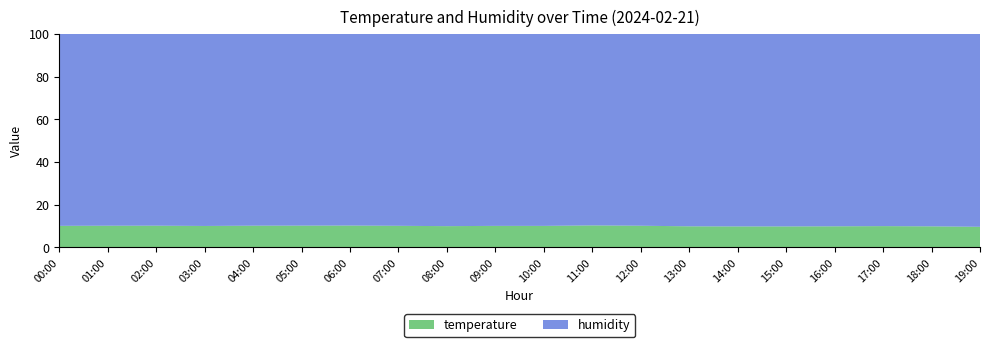

Reading right to left, transcribe all the data shown in this chart.

temperature: 9.3	9.3	9.4	9.4	9.4	9.4	9.4	9.5	9.5	9.5	9.5	9.6	9.6	9.6	9.6	9.7	9.7	9.7	9.7	9.8
humidity: 91.7	91.8	91.9	92.0	92.0	92.0	92.0	92.0	91.9	91.8	91.7	91.5	91.3	91.1	90.8	90.5	89.8	89.2	88.3	87.7